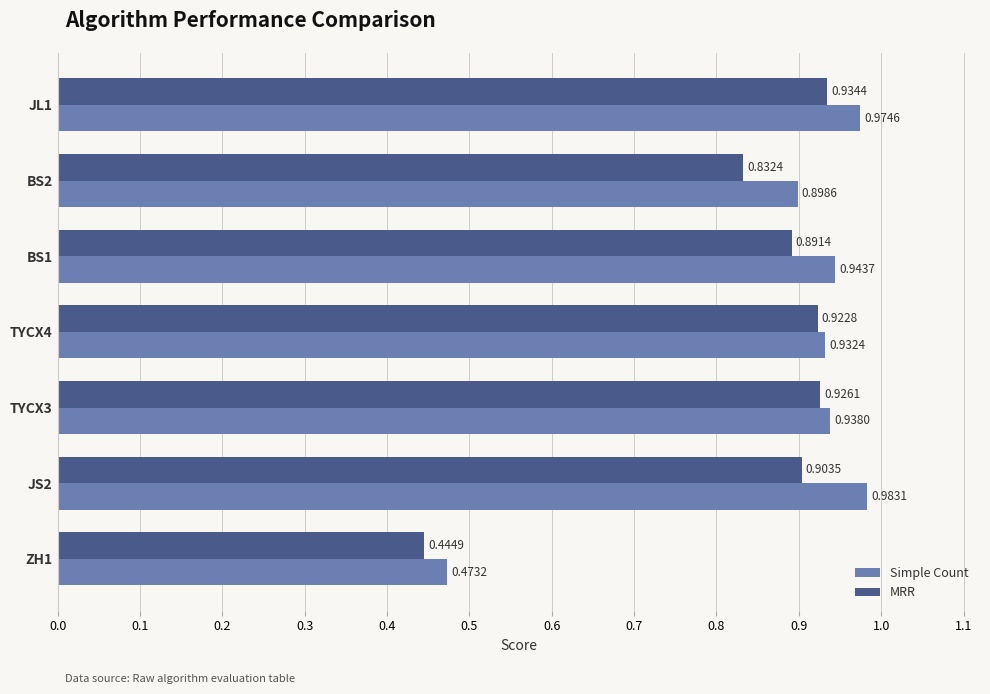

What is the sum of all MRR values?

5.9